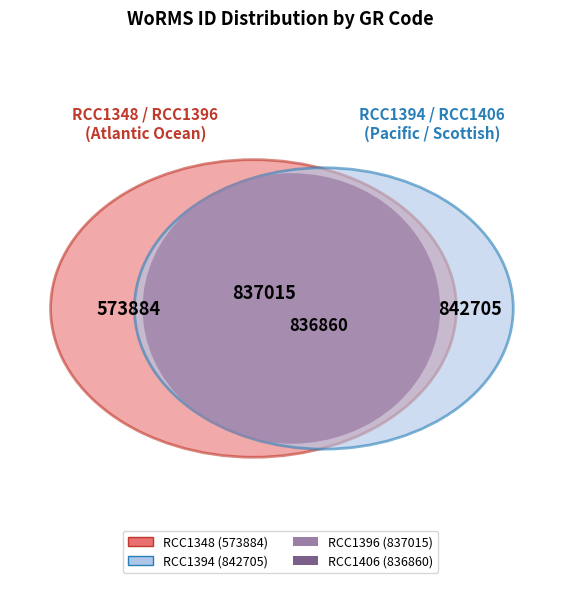

How much of the chart is everything except RCC1348?

81.4%